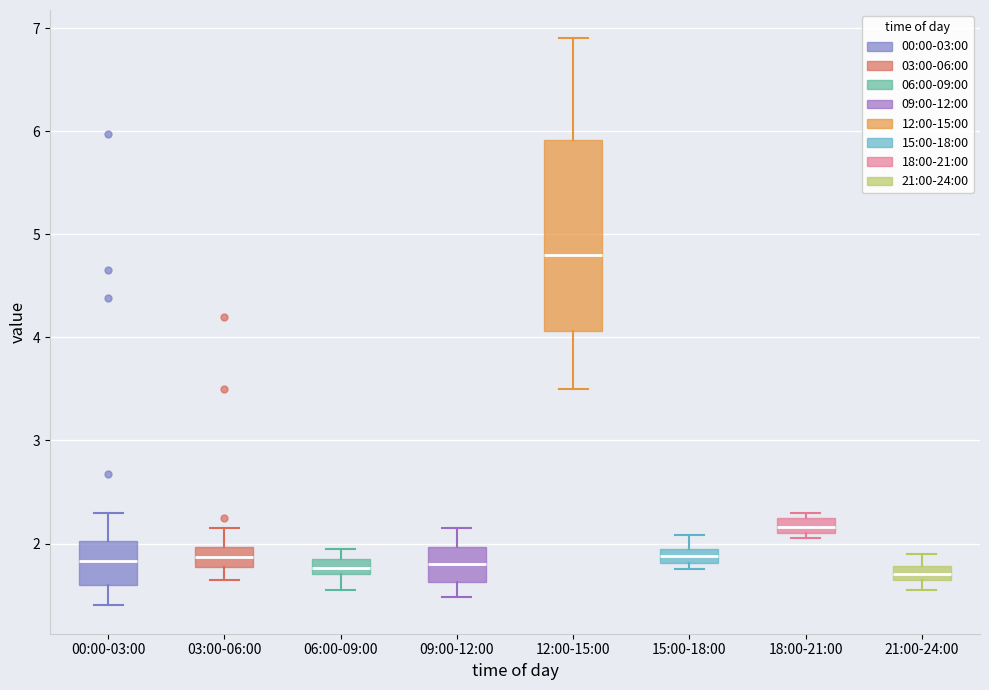

Where does the median line of the box for 06:00-09:00 sit on the y-axis? The values are not printed on the chart, so give them approximately, as read against the axis.

1.8